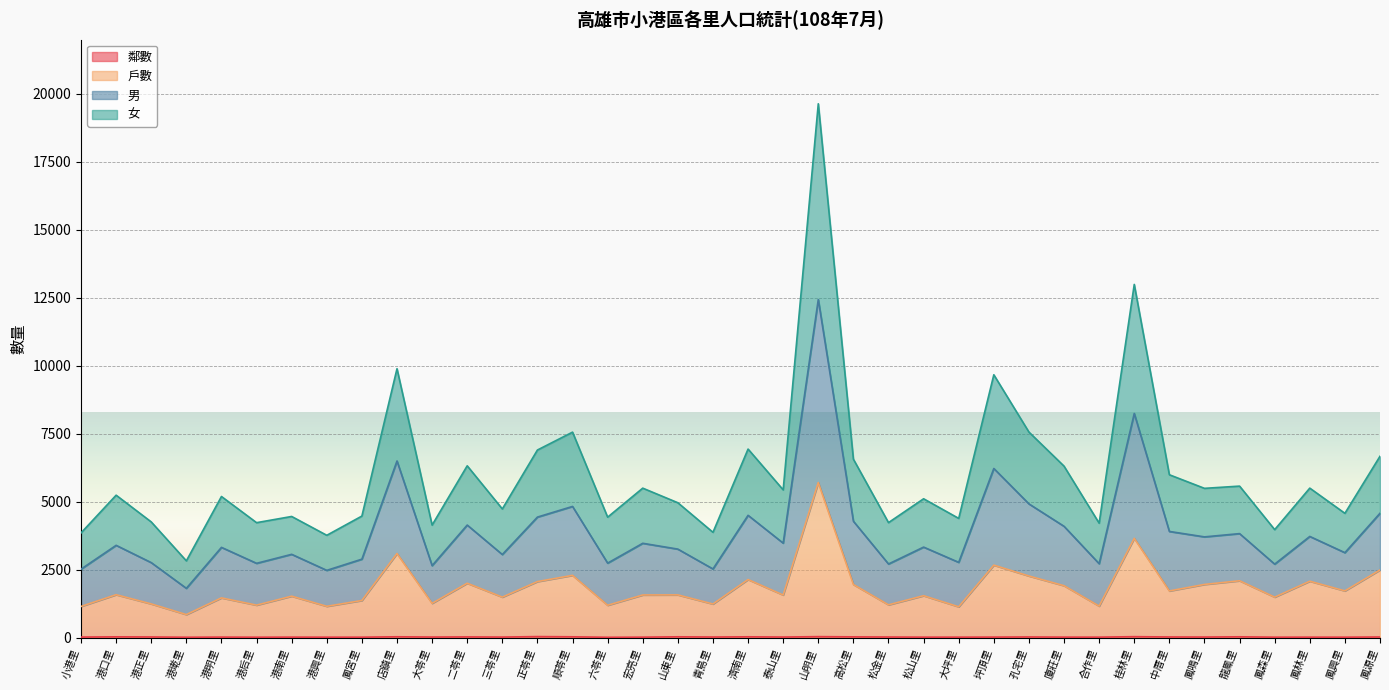

How many data points does each series have?

38